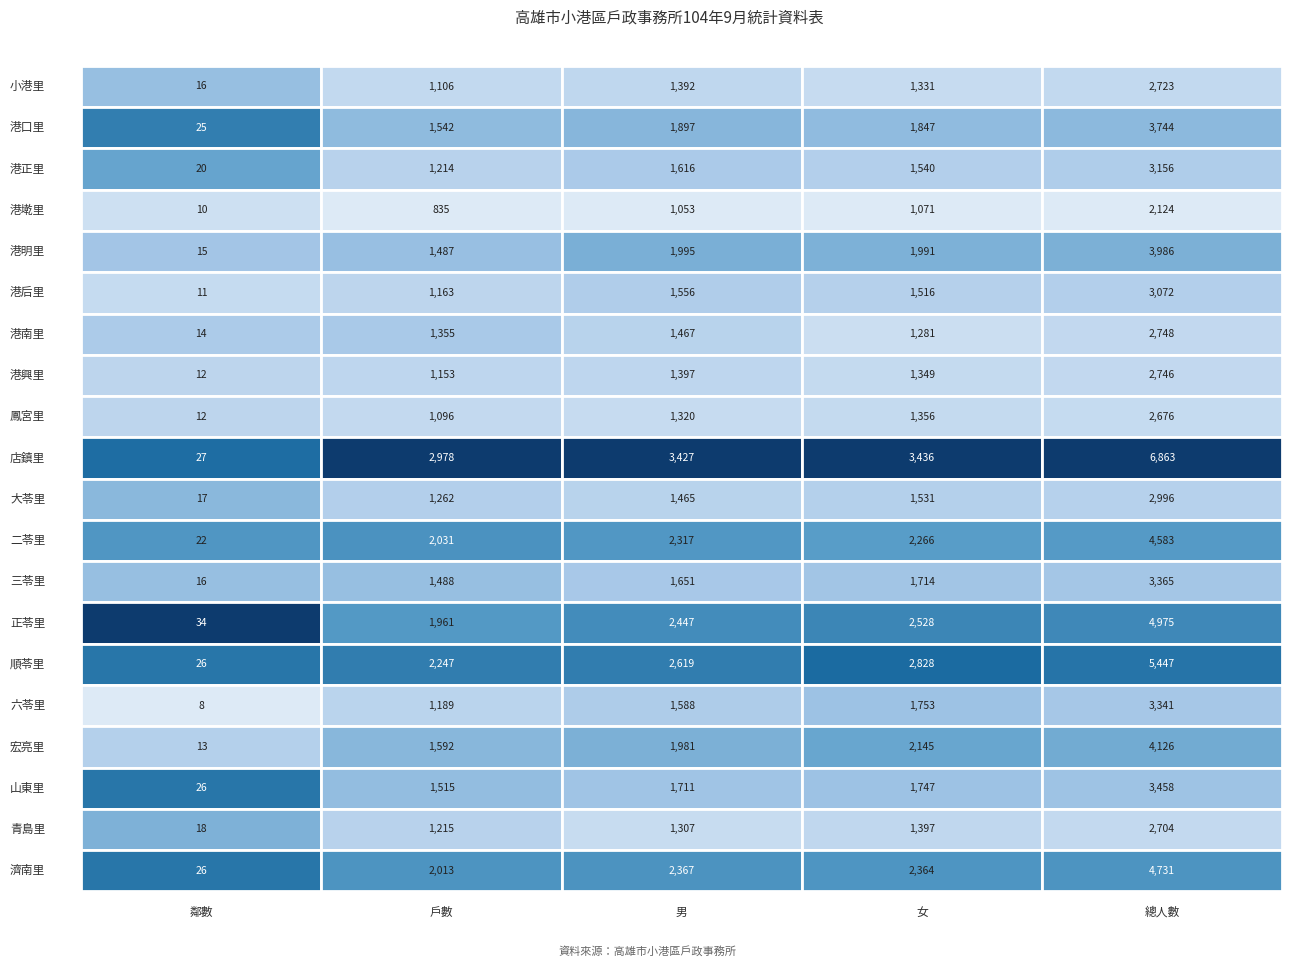

The 山東里 series shows 627 at 港口里. True or false?

False